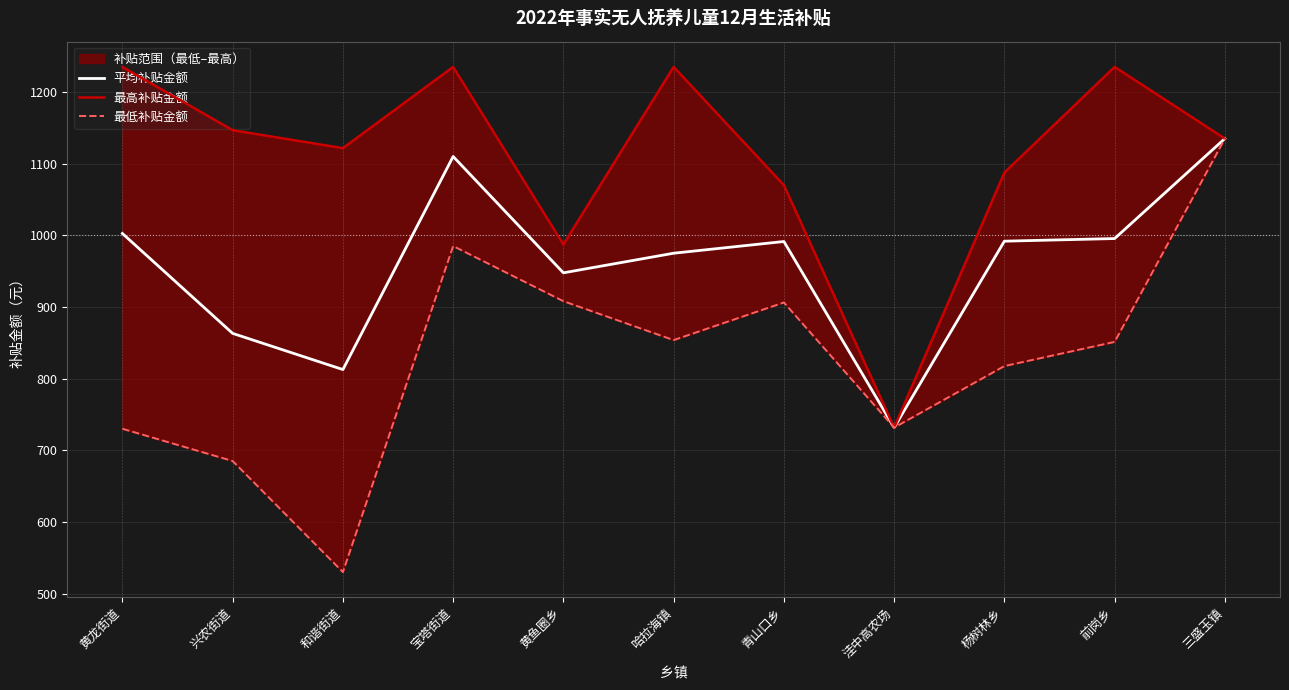

Is it true that 最低补贴金额 equals 337.4 at 洼中高农场?

False